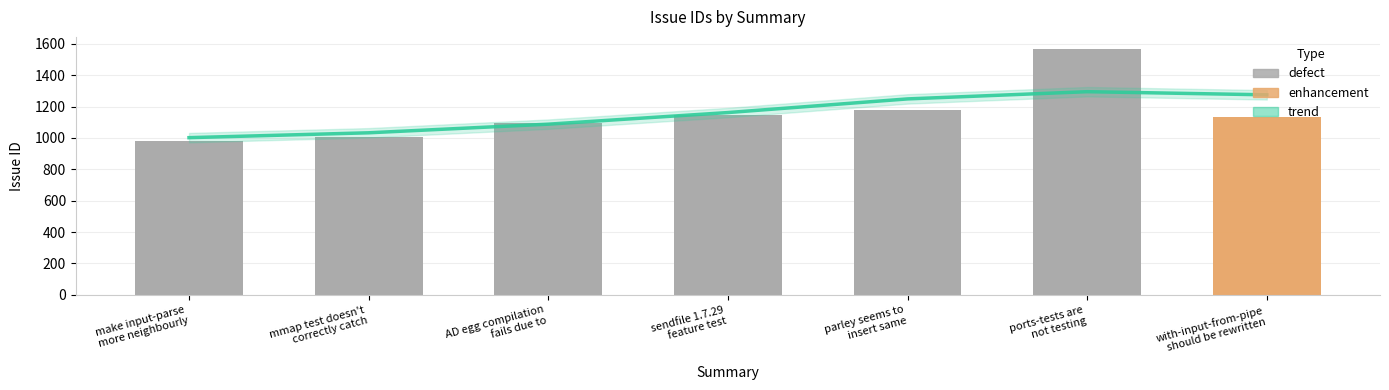

Which label corresponds to the largest value in the chart?

ports-tests are
not testing